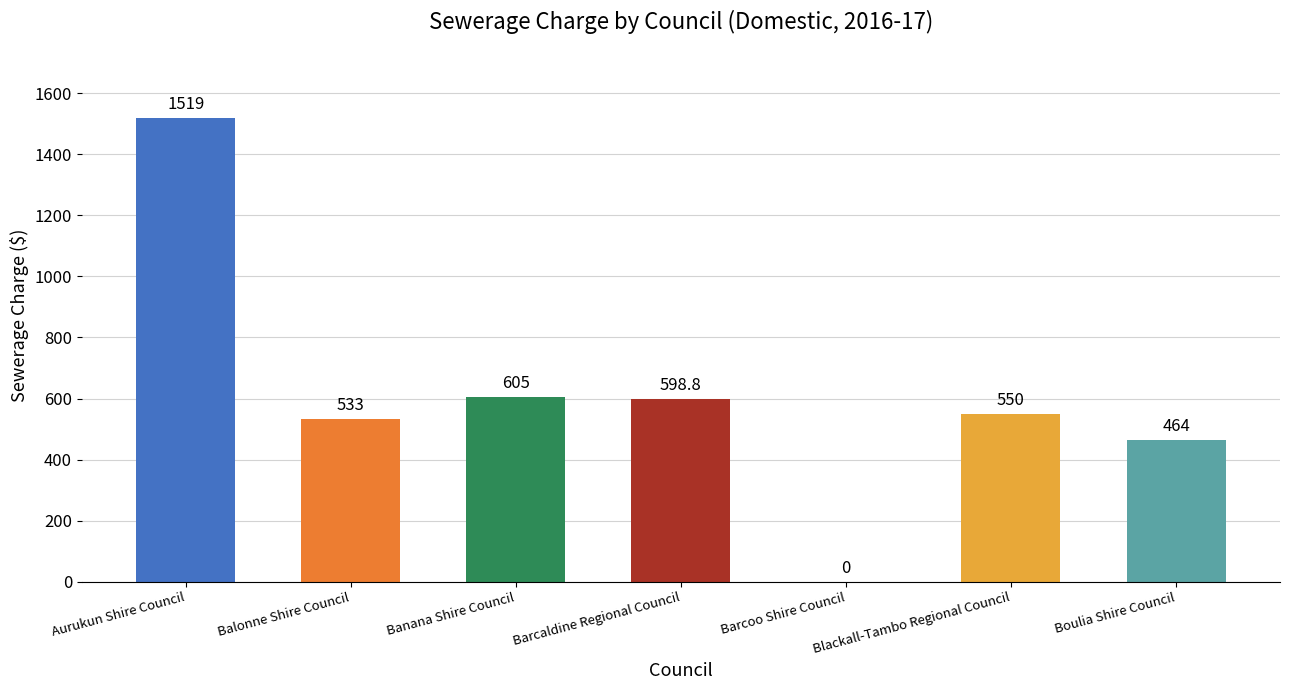

What is the sum of the values at Balonne Shire Council and Barcoo Shire Council?

533.0